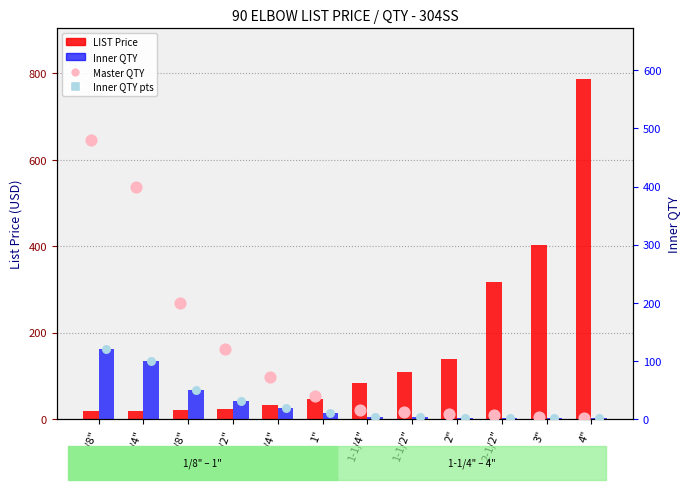

What is the total value across all series at 3/8"?

321.7